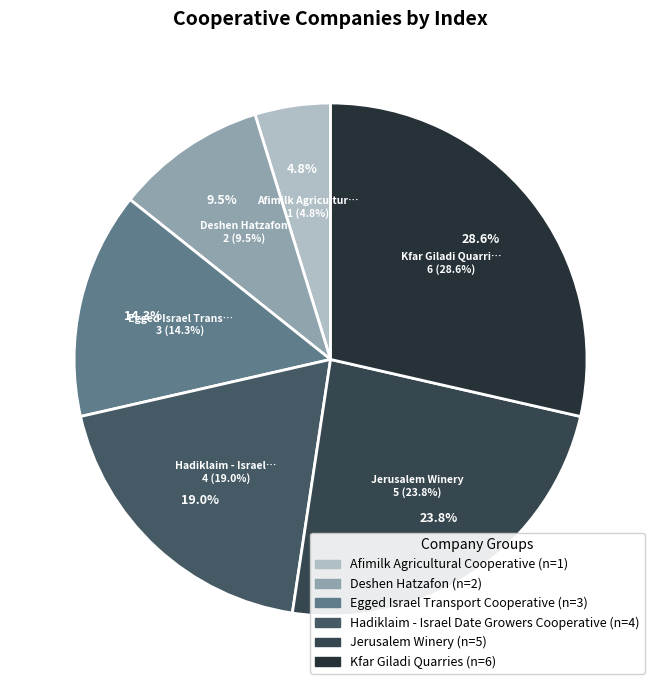

To the nearest percent, what is the average slice percentage?

17%